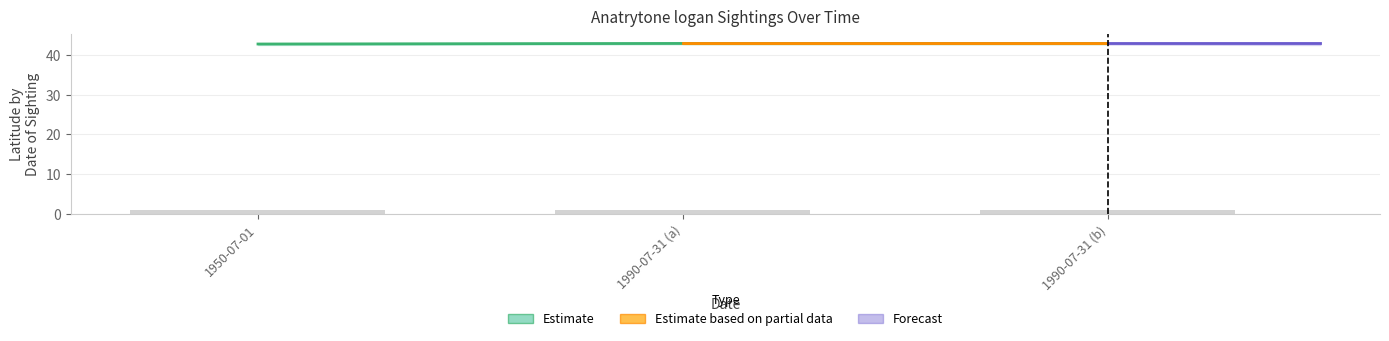

Which category has the lowest value across all series?

1950-07-01